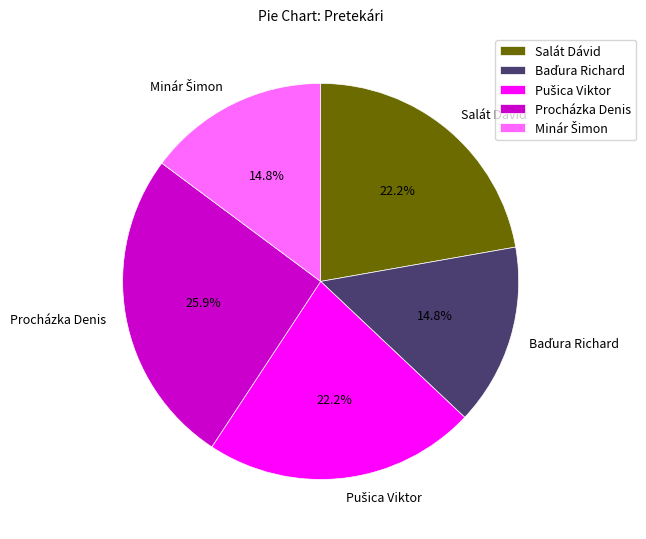

Which slice is the largest?

Procházka Denis